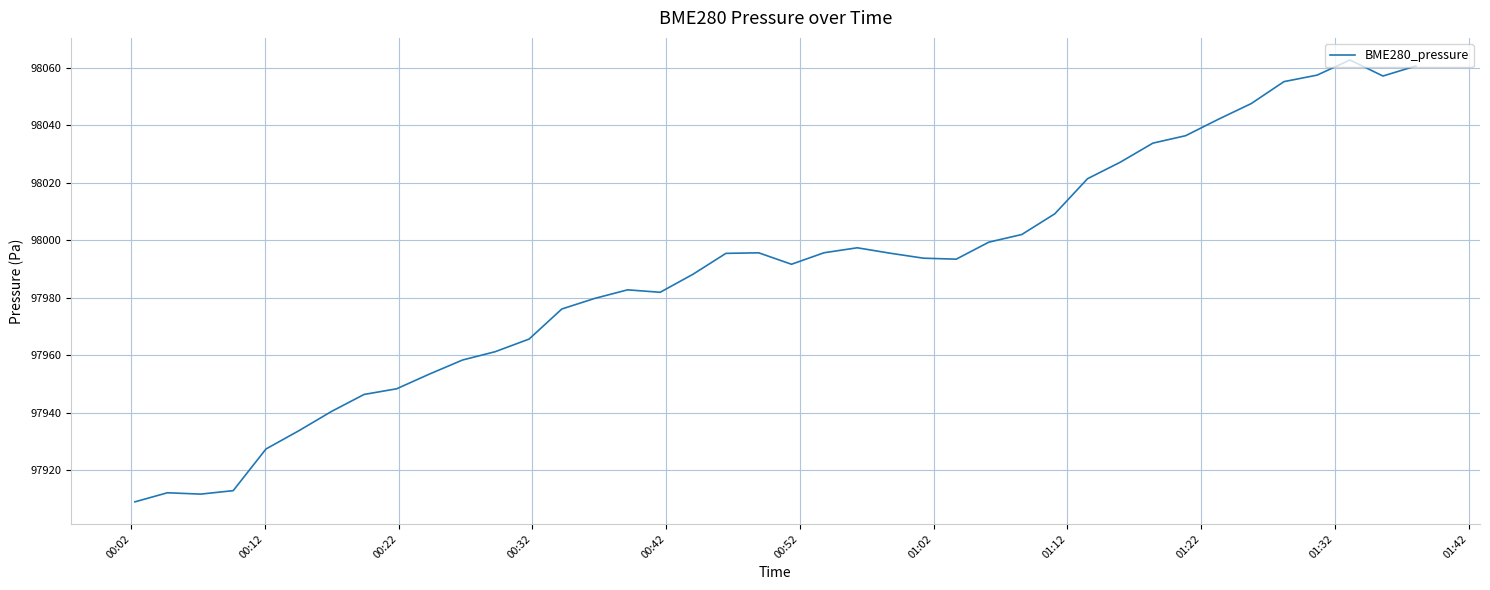

What is the minimum value shown in the chart?

97909.0